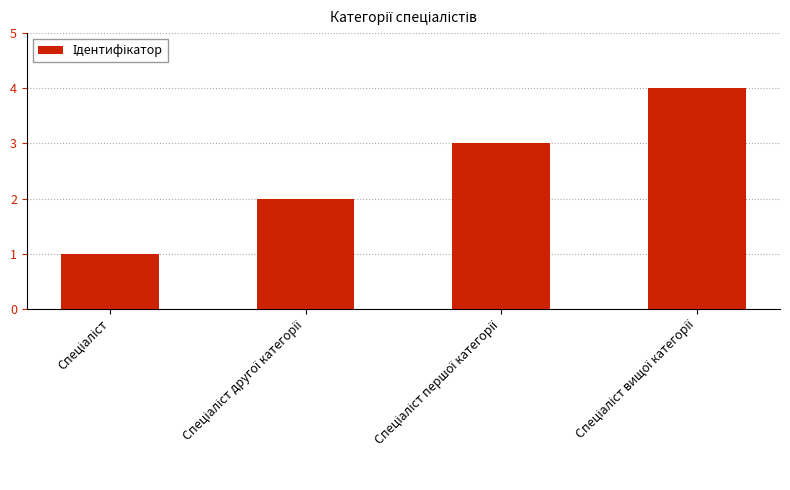

What is the difference between the maximum and minimum values?

3